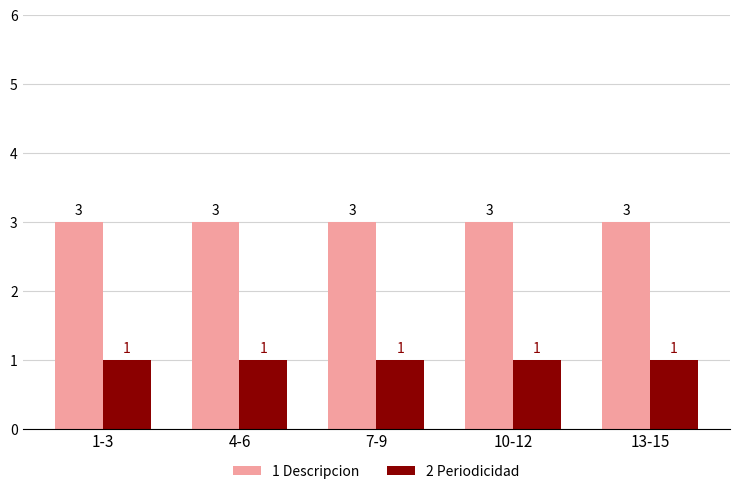

Reading right to left, list all the values displayed in this chart.

Descripcion: 13-15=3	10-12=3	7-9=3	4-6=3	1-3=3
Periodicidad: 13-15=1	10-12=1	7-9=1	4-6=1	1-3=1